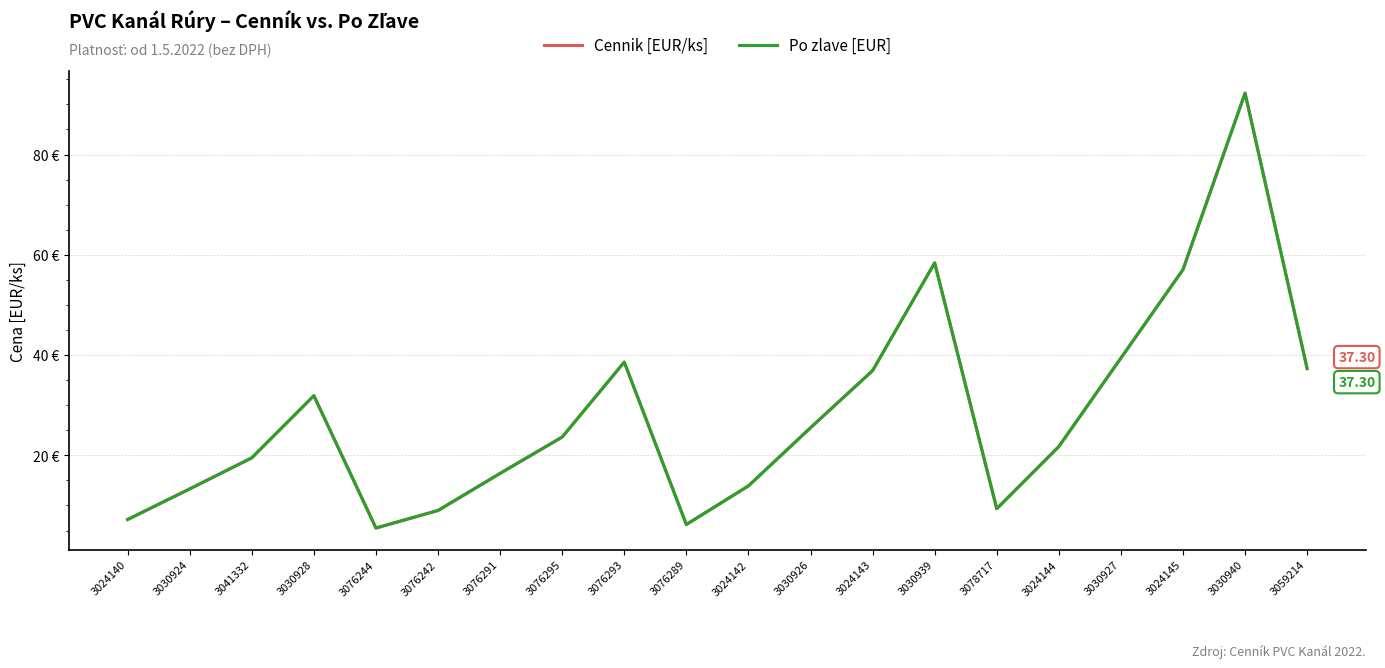

Which series has the largest total across all categories?

Cennik [EUR/ks]